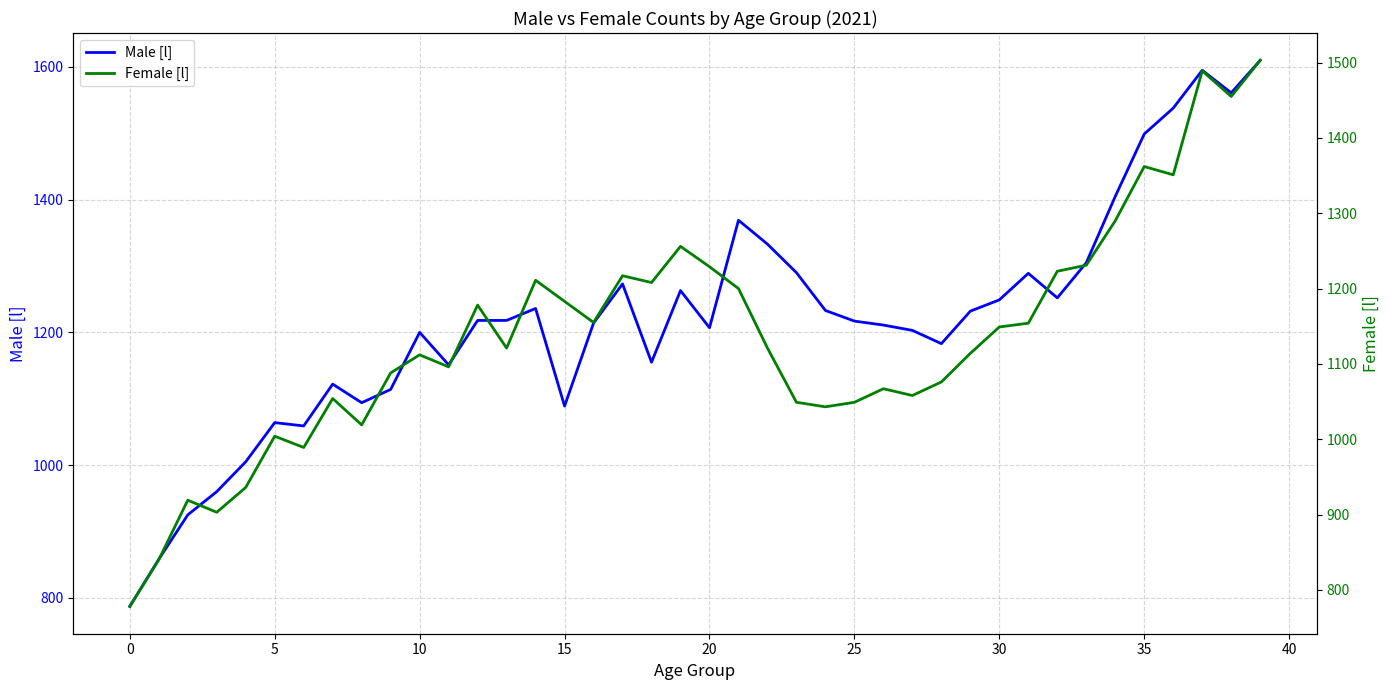

What is the total value across all series at 19?

2519